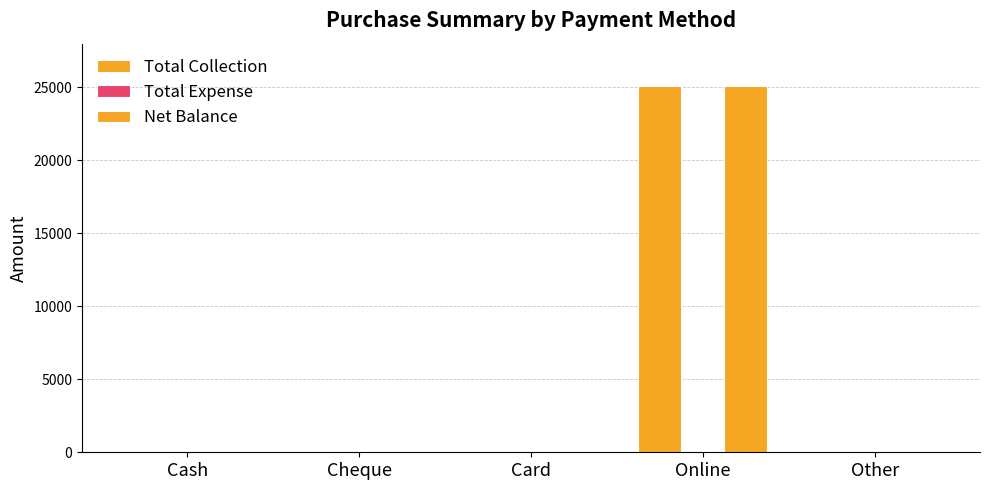

Reading right to left, extract all data points from this chart.

Total Collection: 0	25100	0	0	0
Total Expense: 0	0	0	0	0
Net Balance: 0	25100	0	0	0